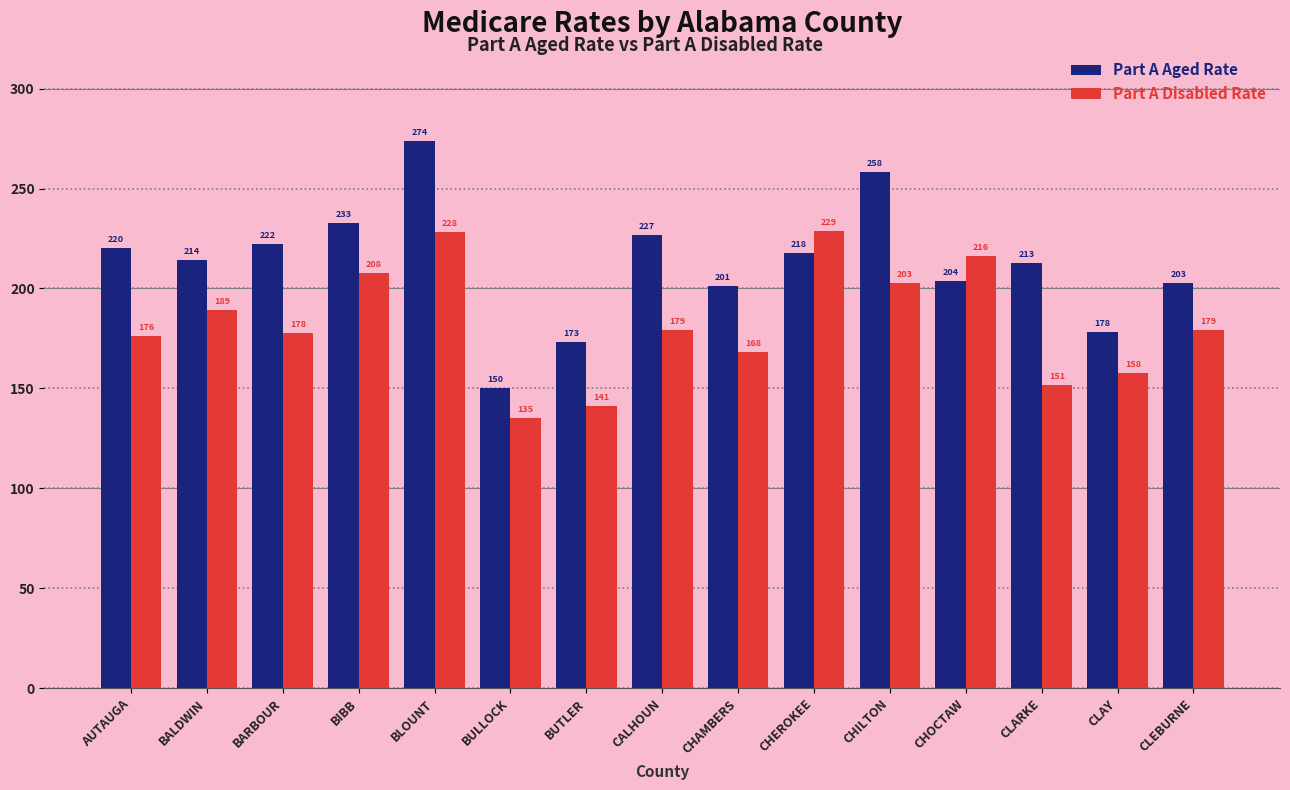

What is the total value across all series at CHEROKEE?

446.6